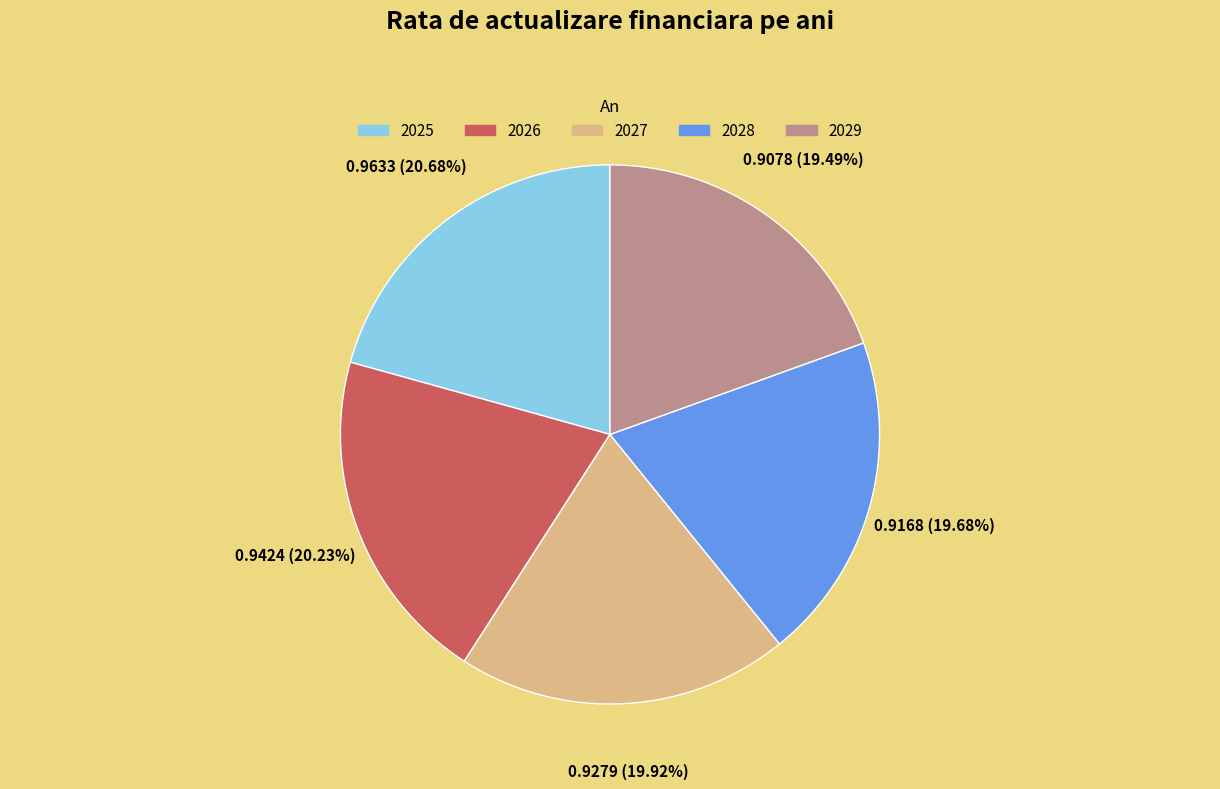

How many slices are in this pie chart?

5